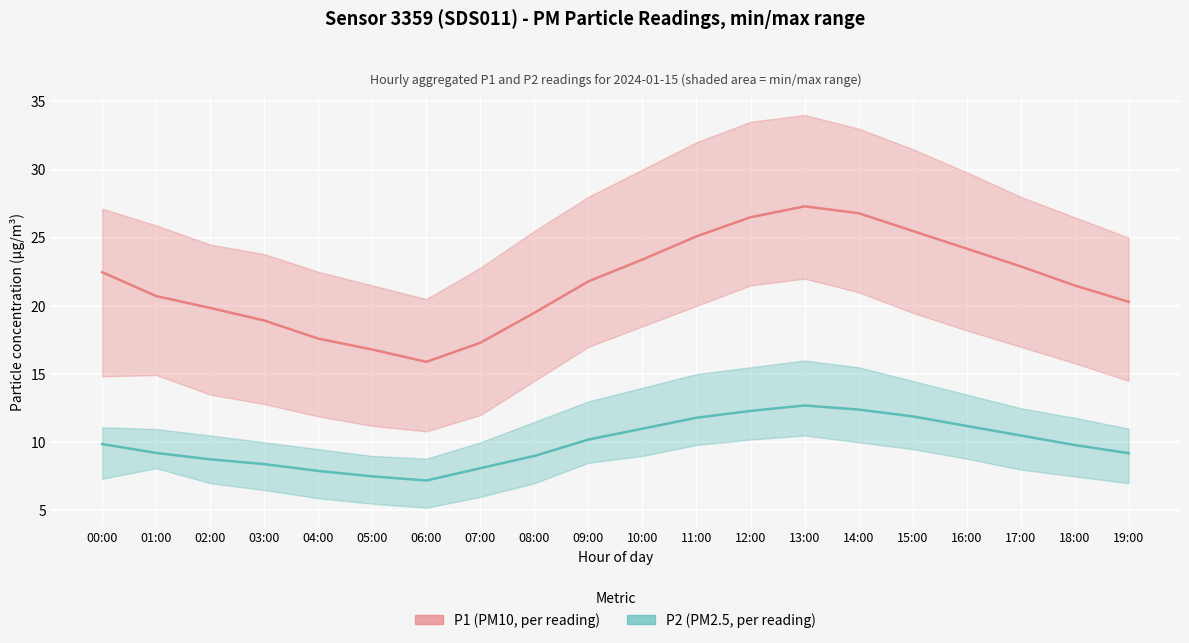

At which category does P1 (PM10) reach its first local peak?

13:00